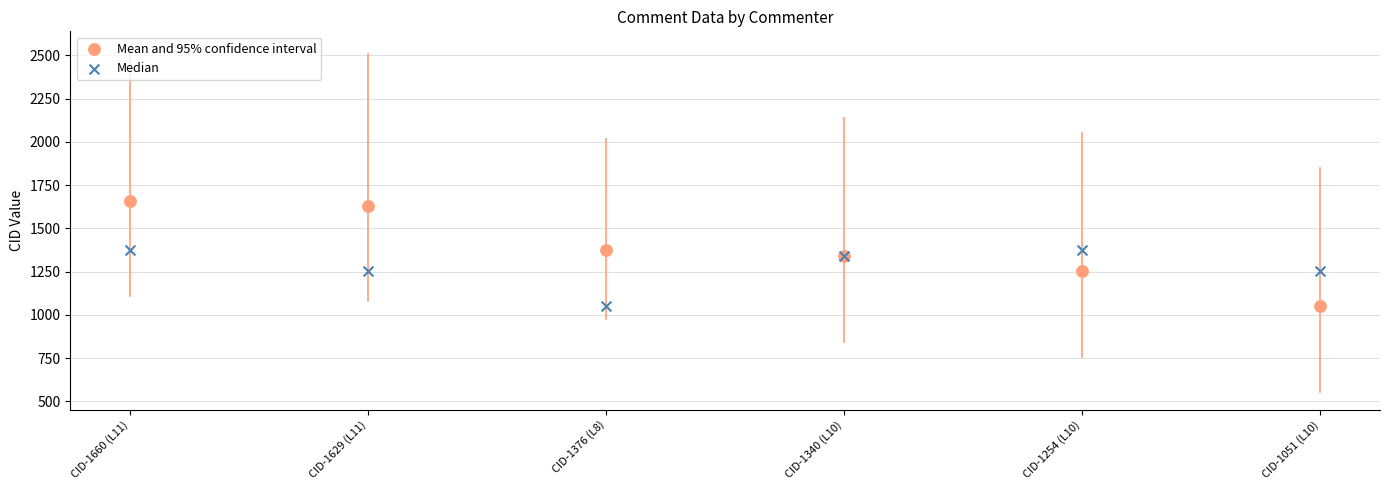

Which series reaches the maximum Y coordinate?

Mean and 95% confidence interval